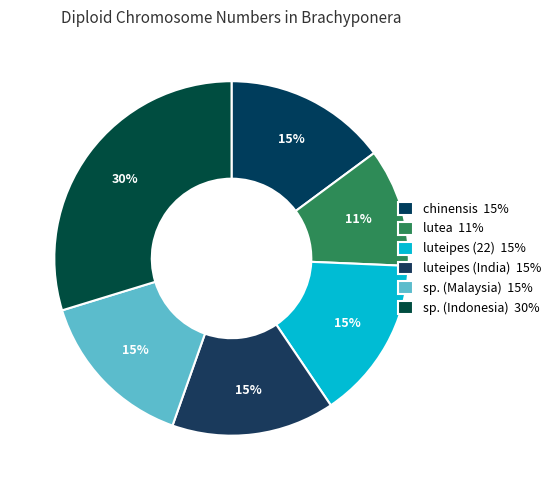

How many segments does this pie chart have?

6